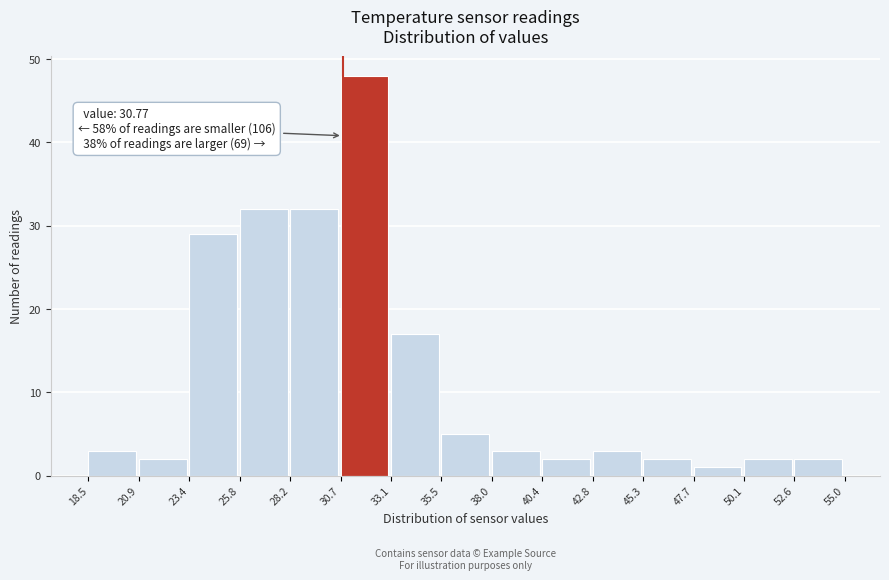

Over which range of the x-axis is the bar tallest?

30.7 to 33.1